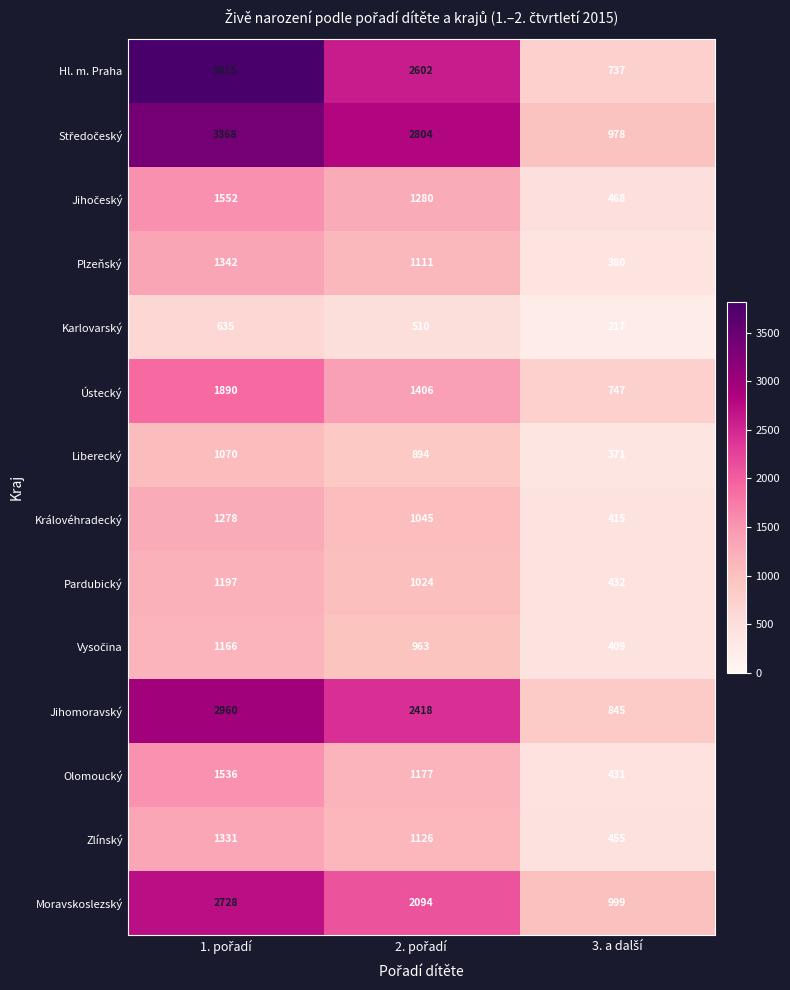

How many series are shown in this chart?

14